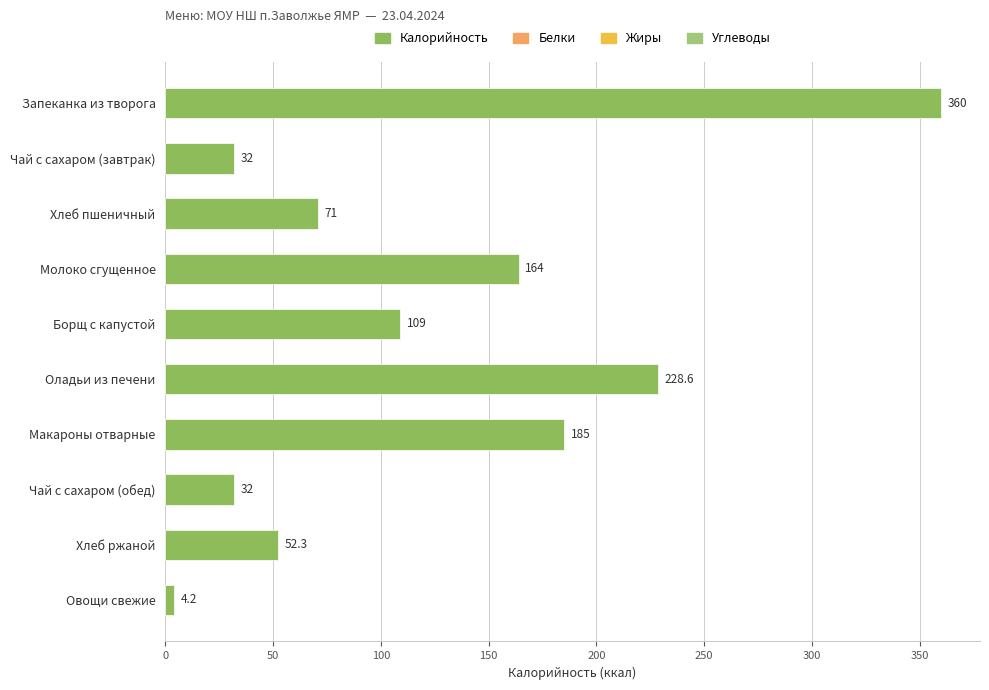

The chart shows a value of 27.9 at Хлеб пшеничный. True or false?

False